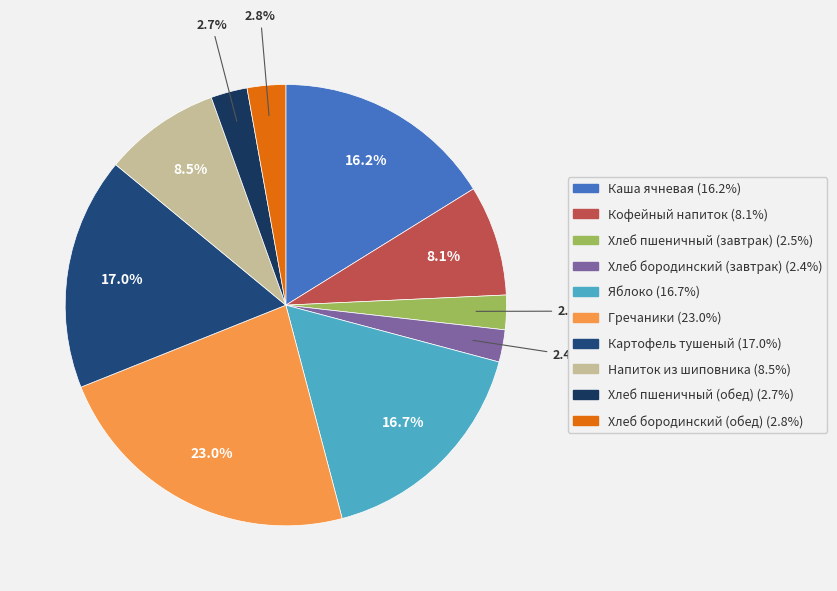

To the nearest percent, what is the difference between the largest and smallest slice percentages?

21%